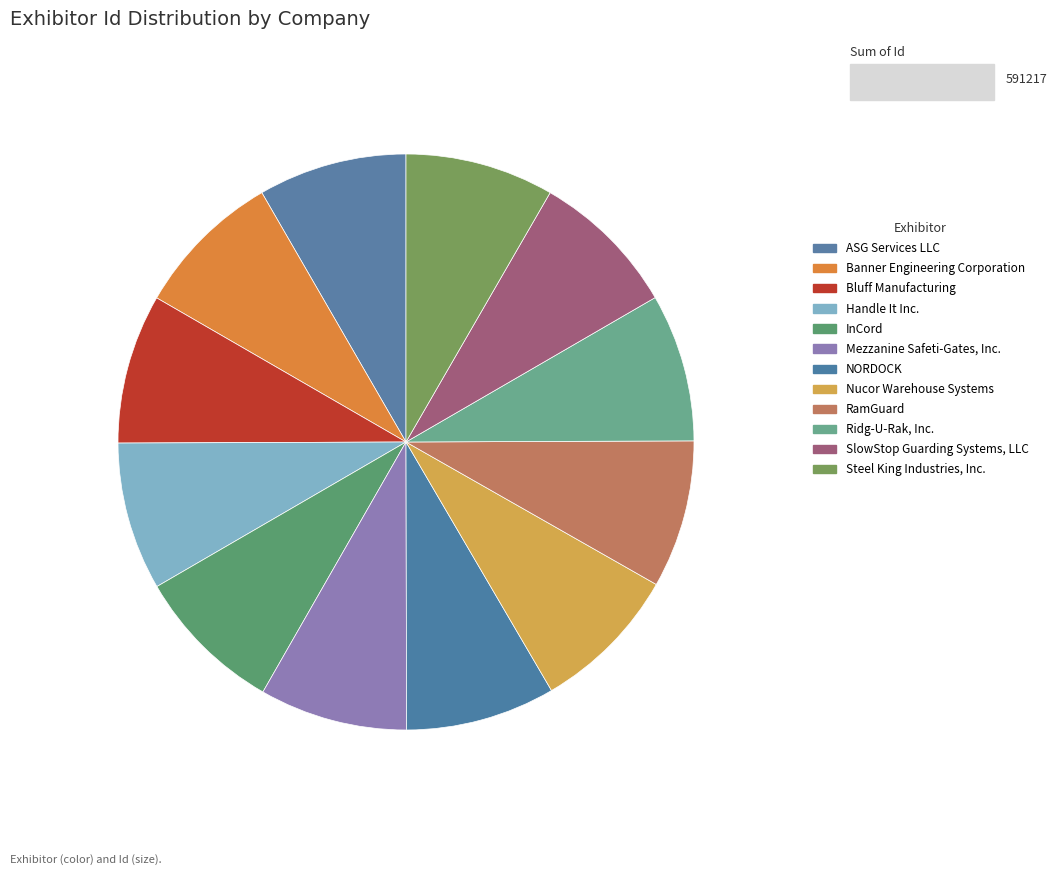

Between NORDOCK and ASG Services LLC, which is larger?

NORDOCK